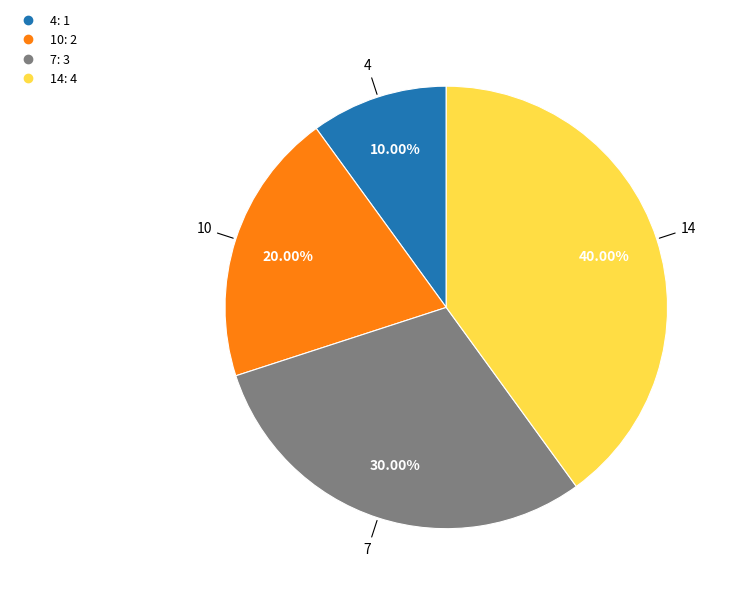

To the nearest percent, what is the difference between the largest and smallest slice percentages?

30%